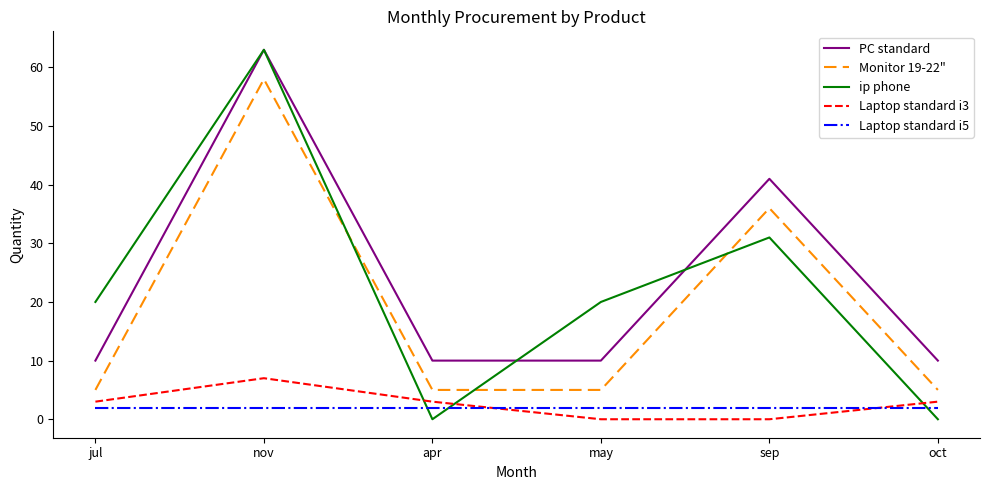

What value does the PC standard series have at oct?

10